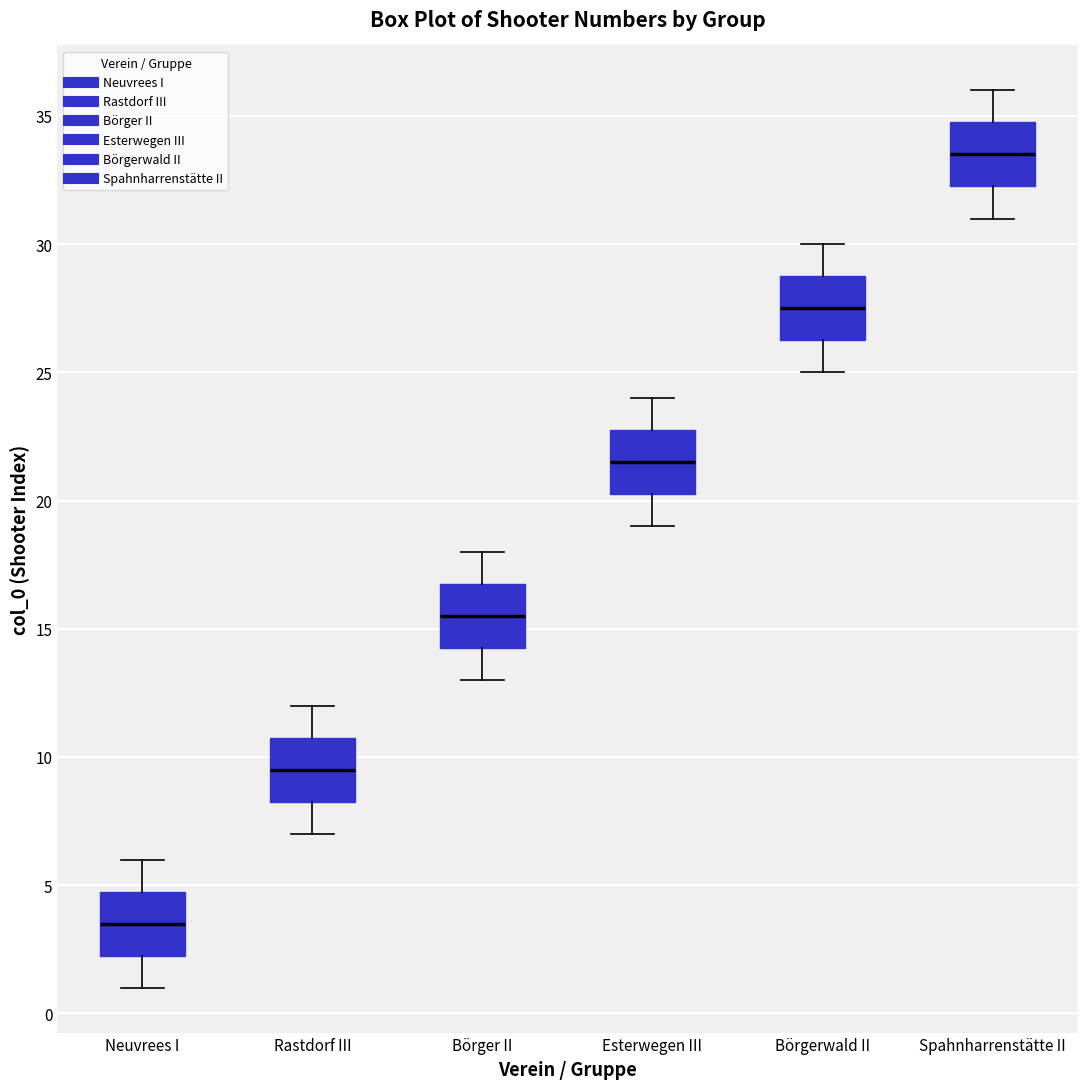

Which box has the lowest median line?

Neuvrees I